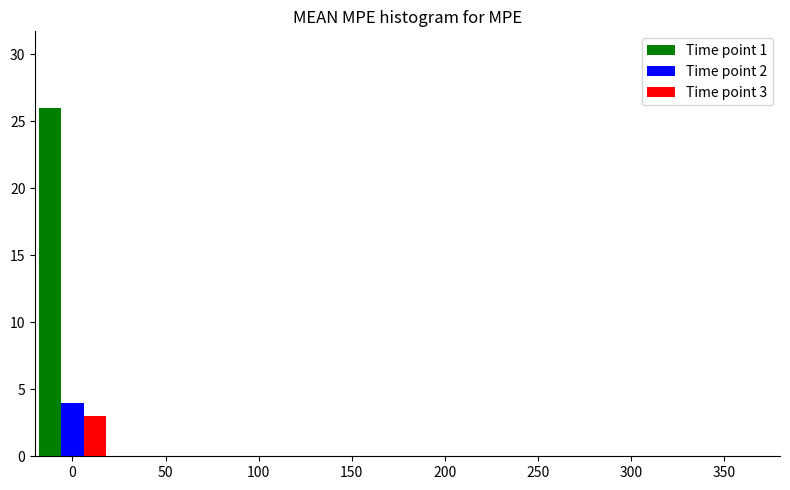

The Time point 2 series shows 2 at 350. True or false?

False